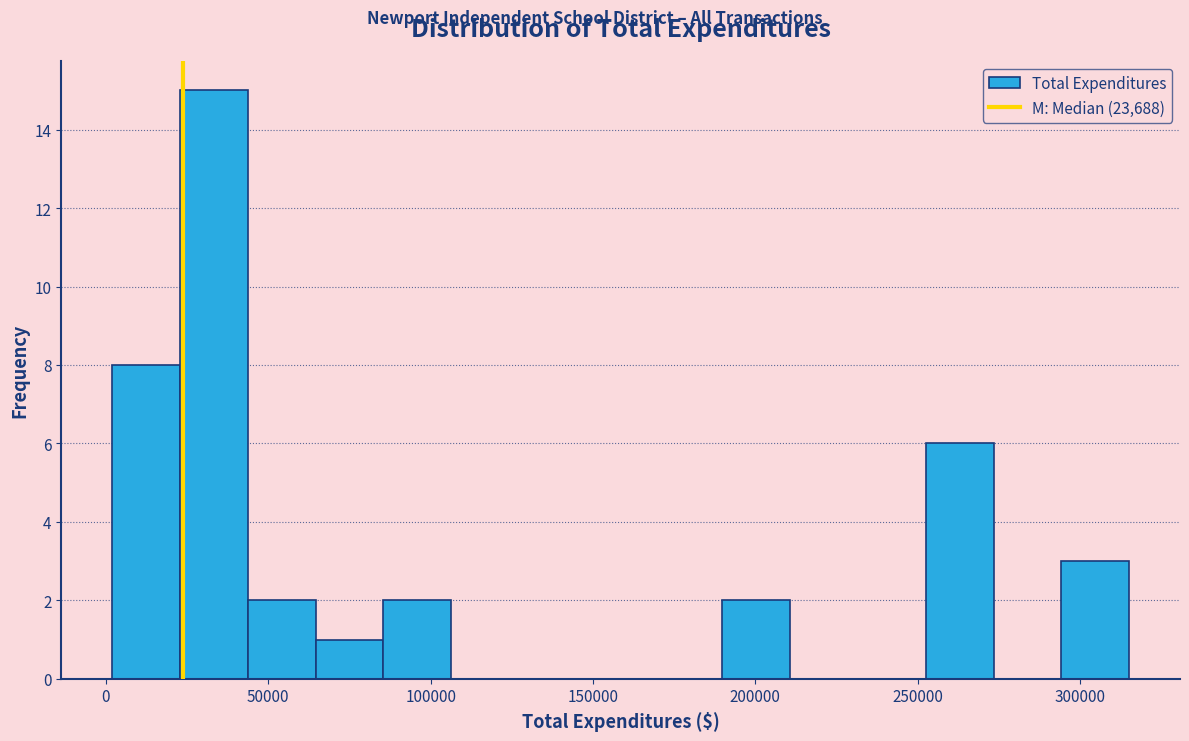

What is the height of the bar covering 295000 to 315000 on the x-axis? Neither the bar edges nor the heights are printed on the chart, so give them approximately, as read against the axes.

3